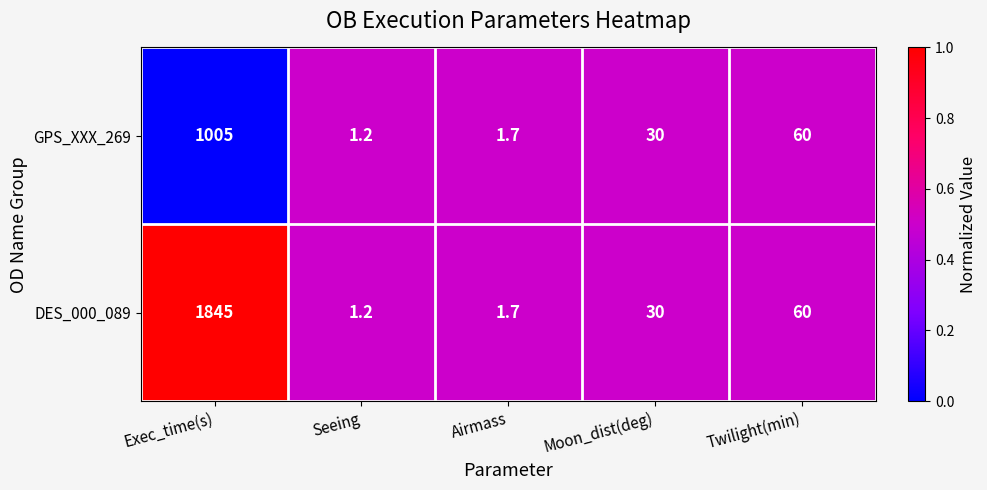

Reading left to right, transcribe all the data shown in this chart.

GPS_XXX_269: Exec_time(s)=1005.0	Seeing=1.2	Airmass=1.7	Moon_dist(deg)=30.0	Twilight(min)=60.0
DES_000_089: Exec_time(s)=1845.0	Seeing=1.2	Airmass=1.7	Moon_dist(deg)=30.0	Twilight(min)=60.0